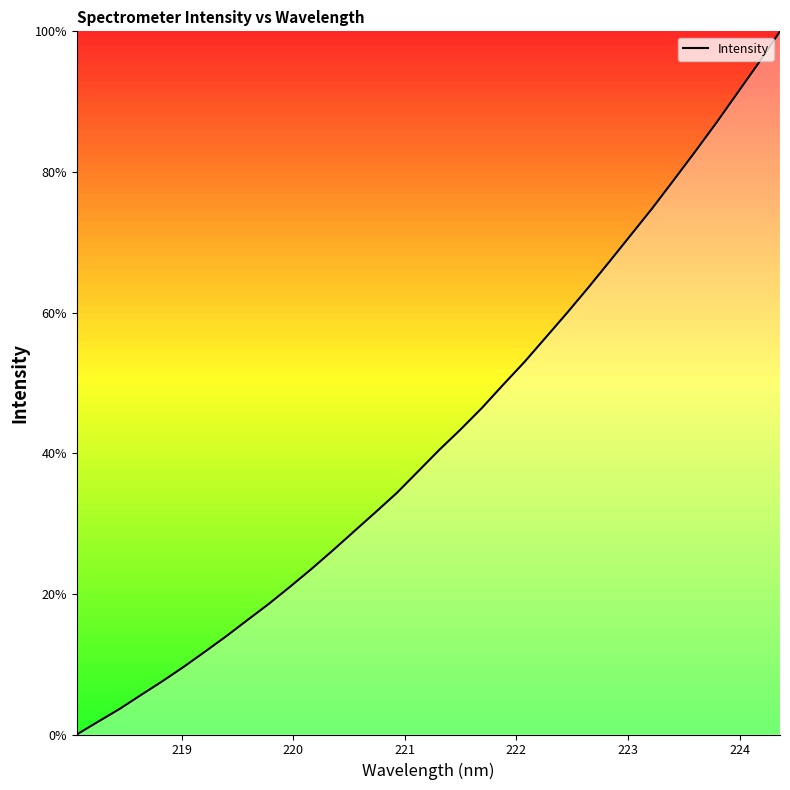

What is the difference between the maximum and minimum values?

100.0